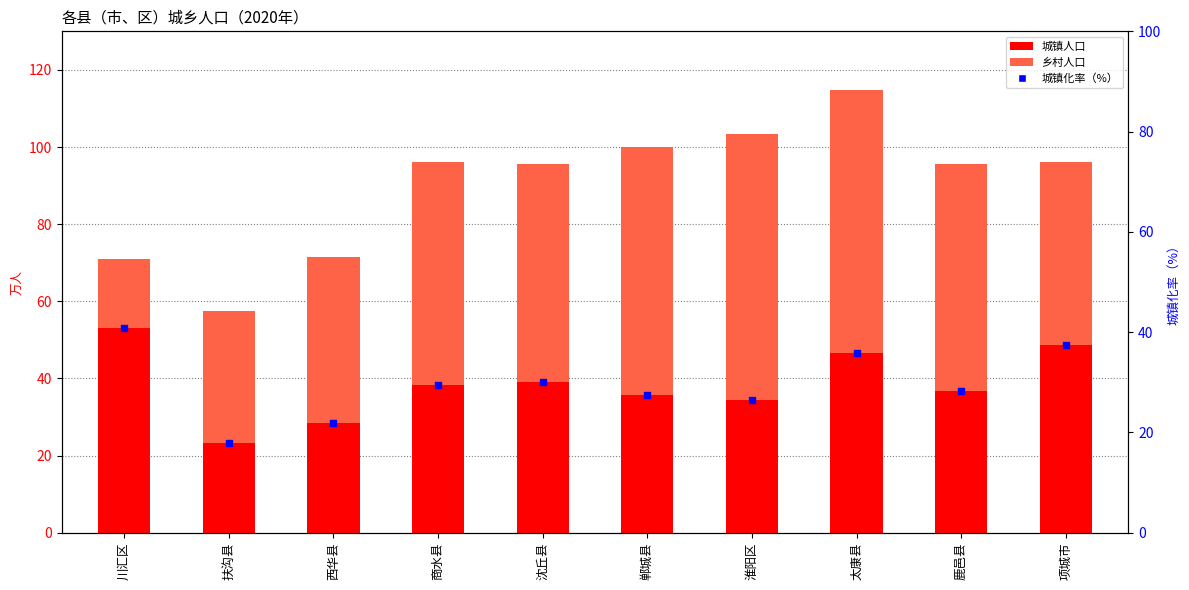

At which category is the sum across all series the highest?

太康县